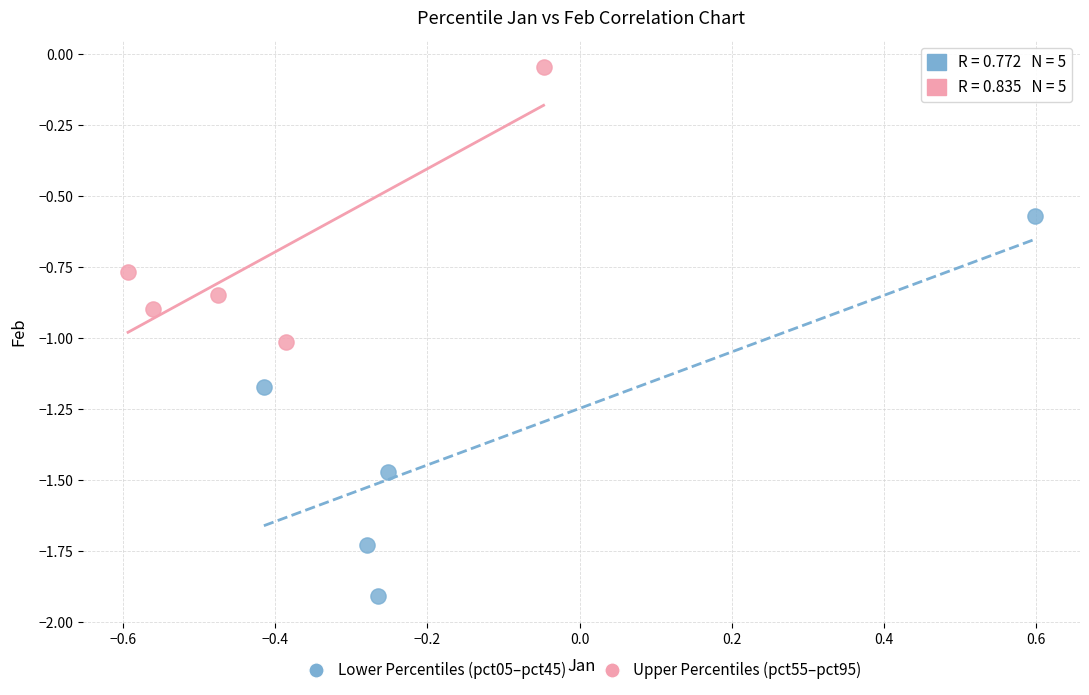

Which series has the widest spread of Y values?

Lower Percentiles (pct05–pct45)